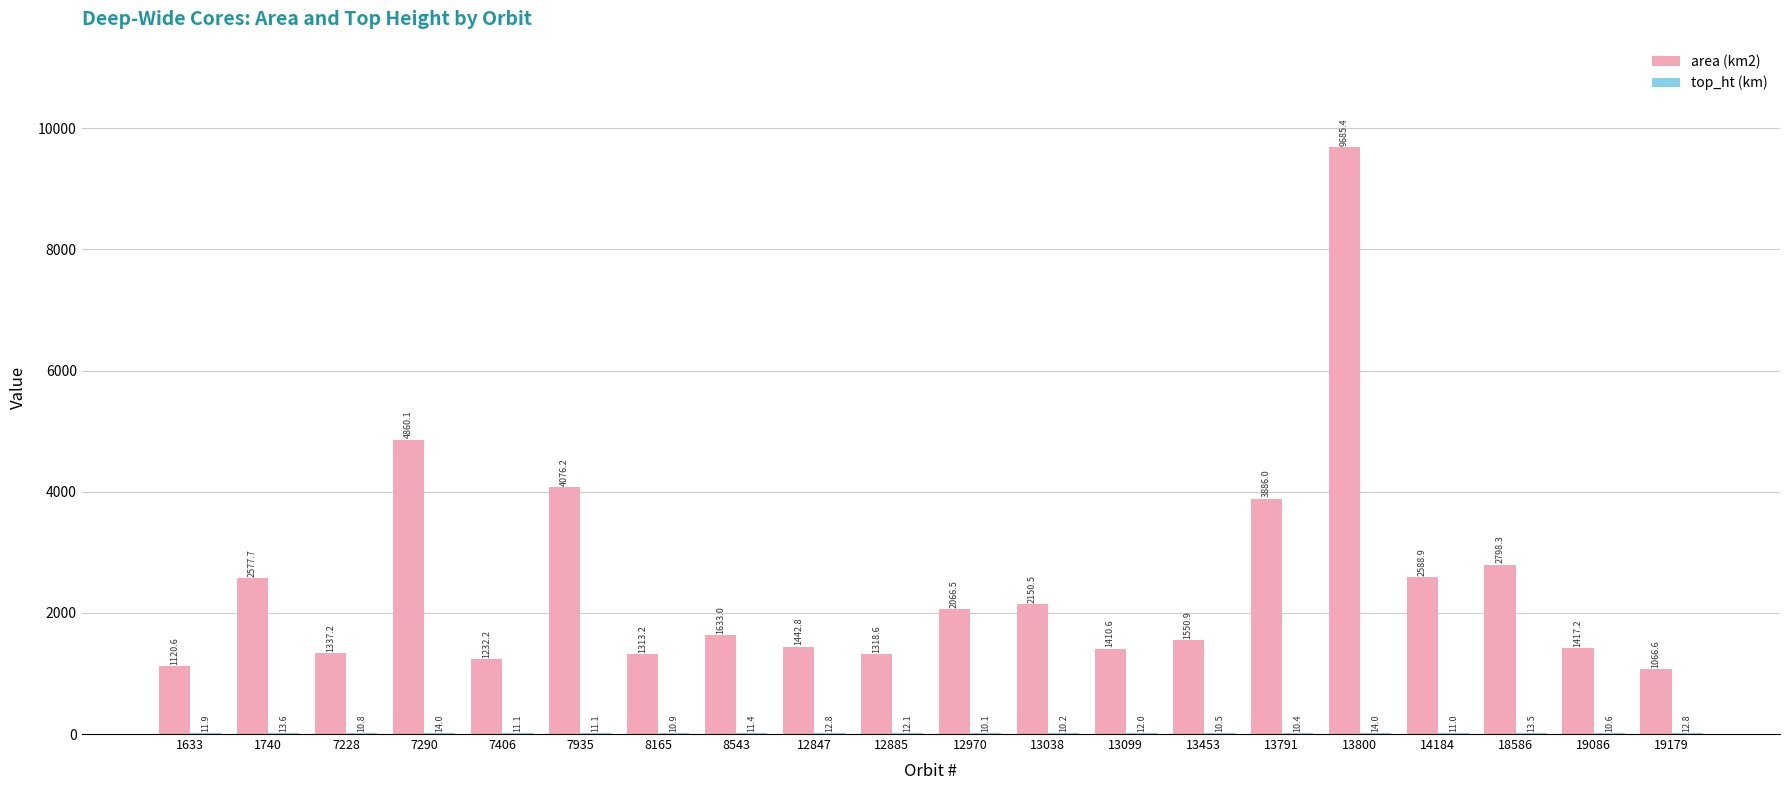

What is the greatest value displayed?

9685.4